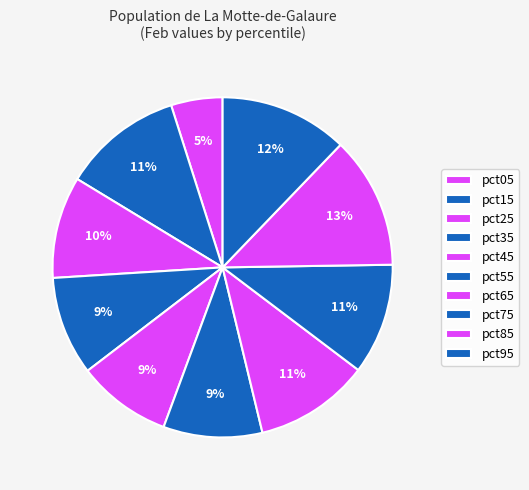

How many slices are in this pie chart?

10